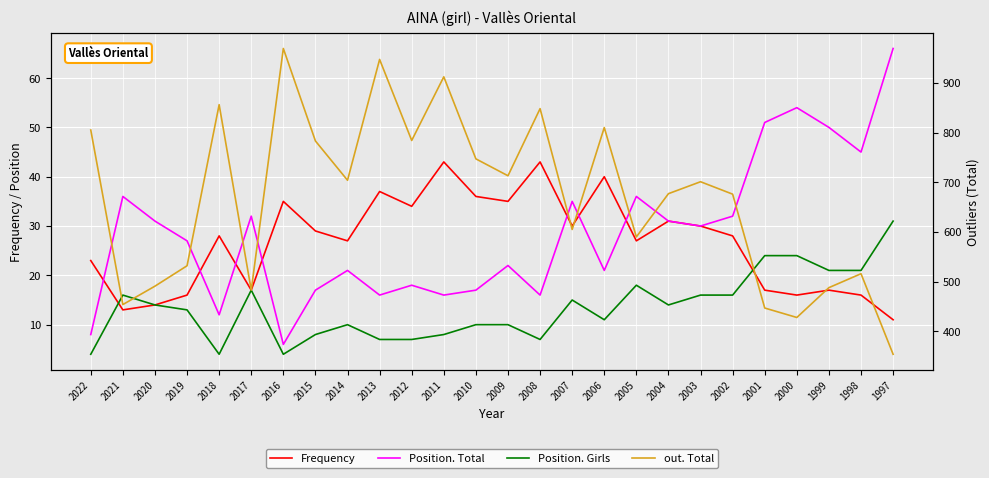

What is the total value across all series at 2021?

519